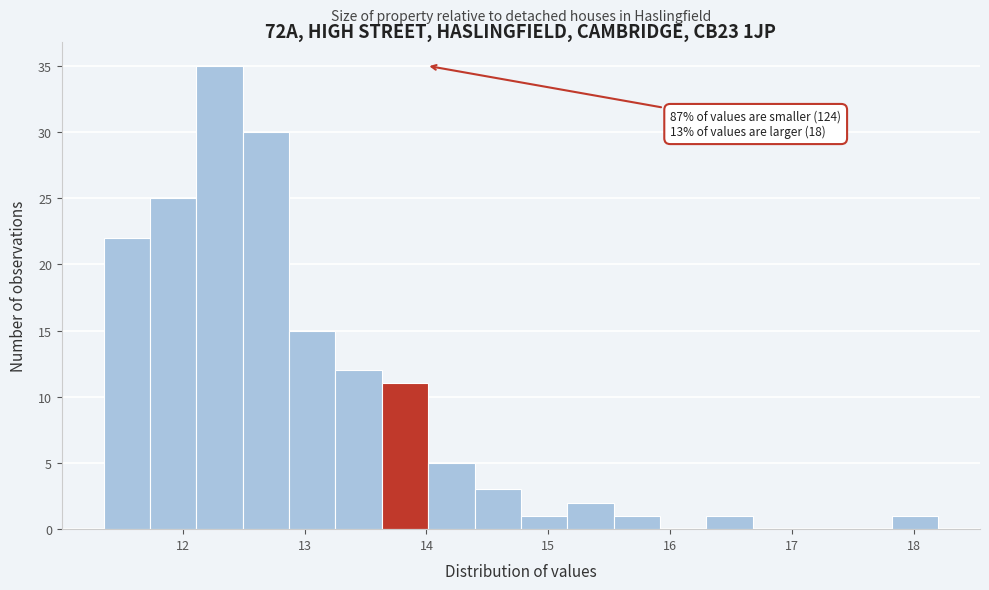

Read against the x-axis, roughly where is the centre of the tallest bar?

12.3